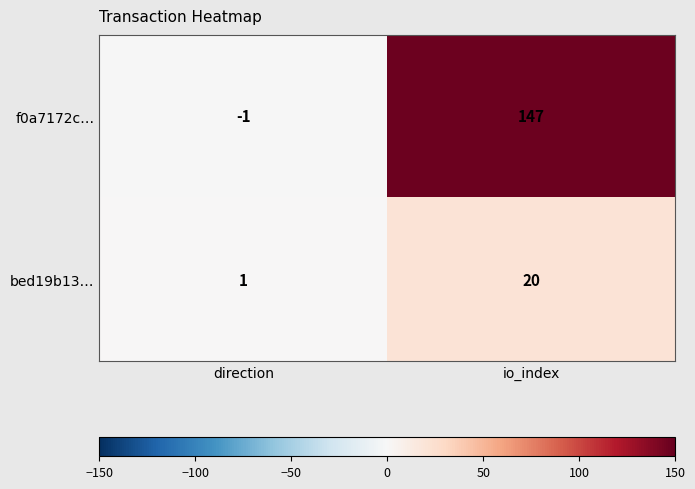

Between direction and io_index, which series saw the biggest shift?

f0a7172c…